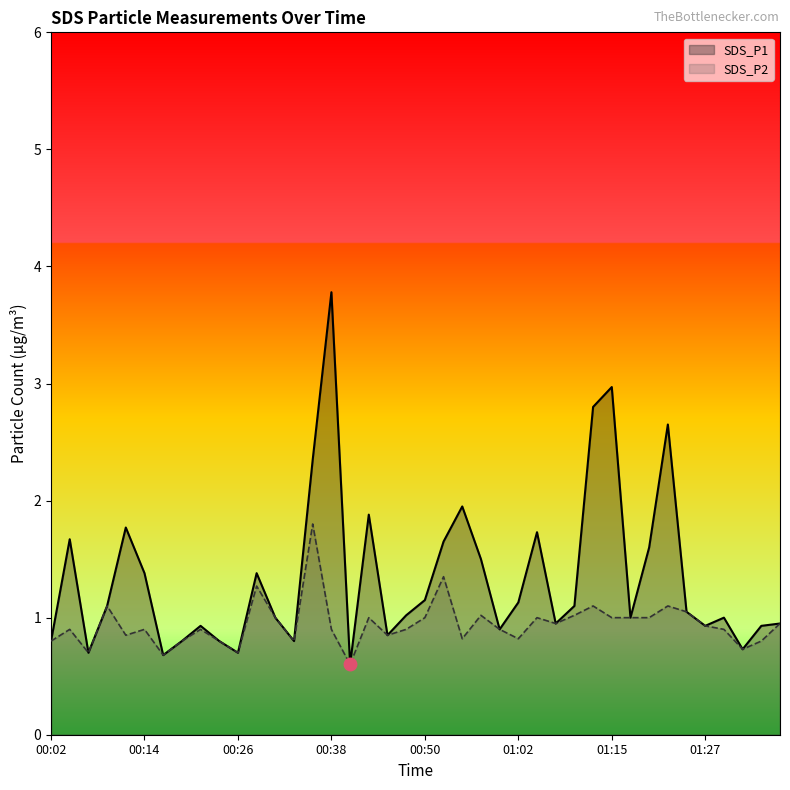

How many lines are shown in the chart?

2